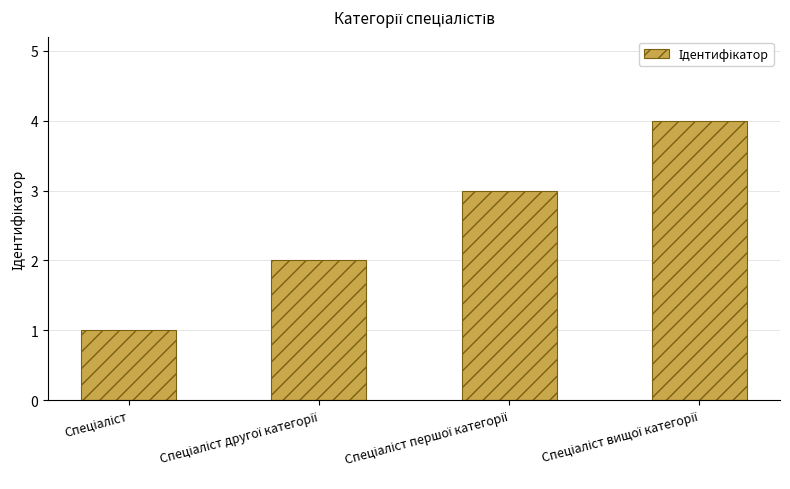

How many values are below 3?

2